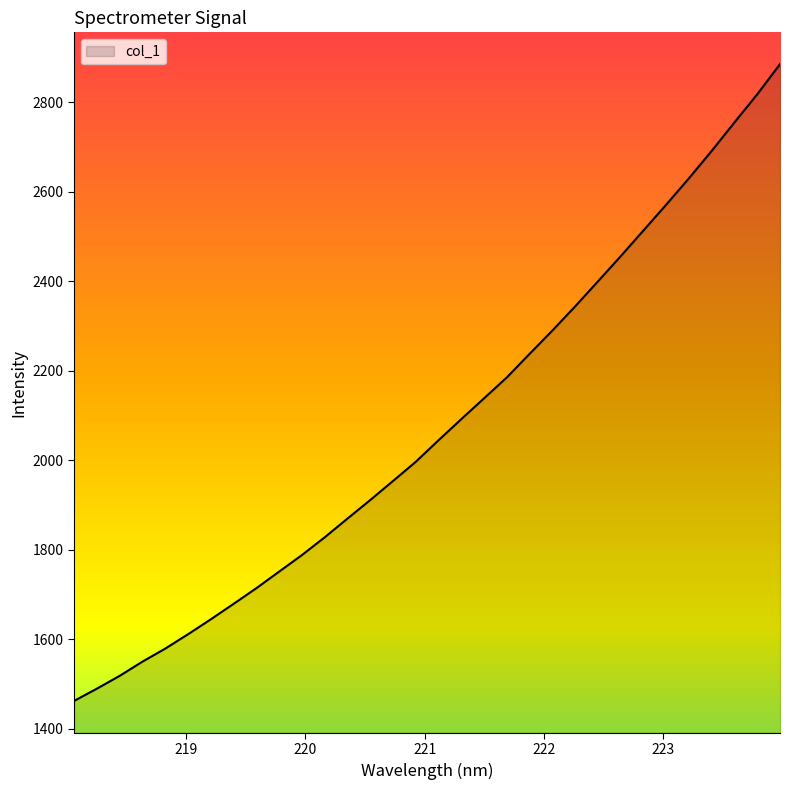

True or false: the data has more than 1 interior local peaks.

False